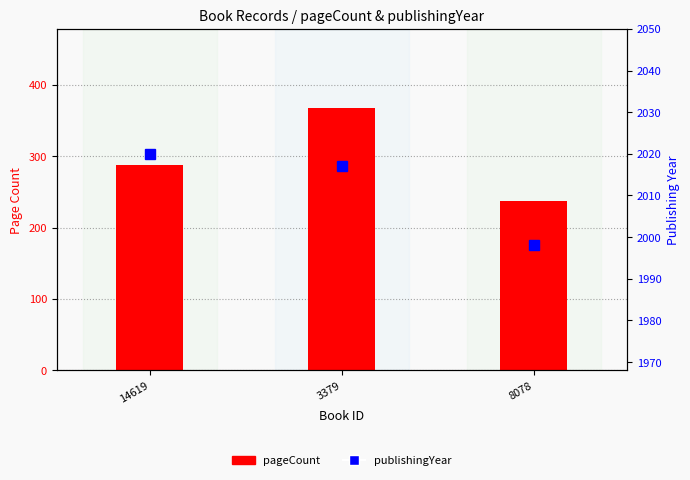

What is the total value across all series at 8078?

2236